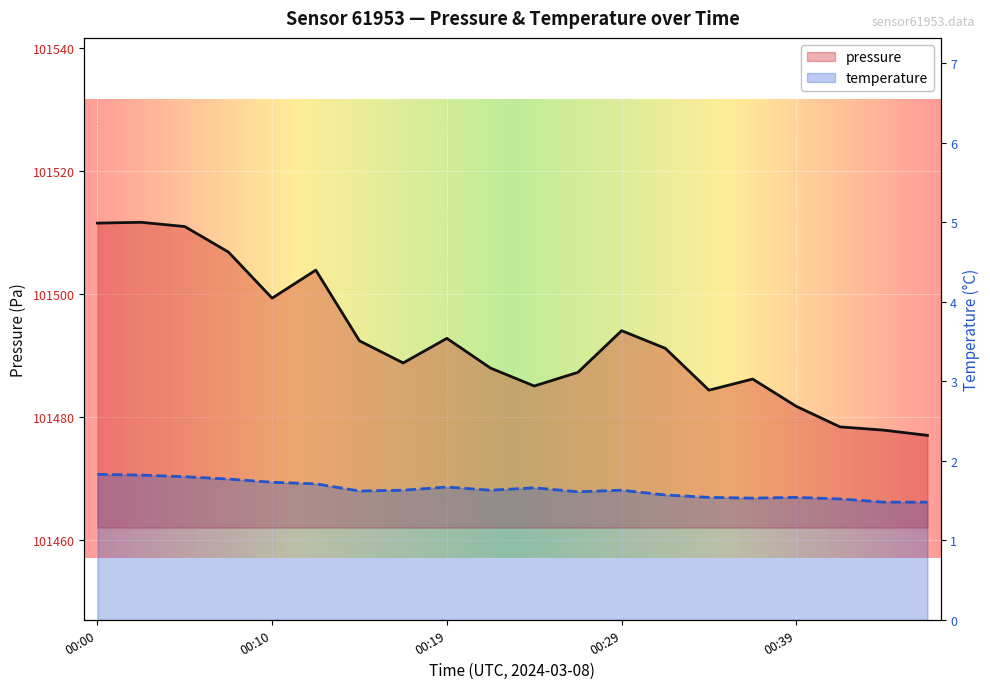

Where does the pressure series first go above 101491?

00:00